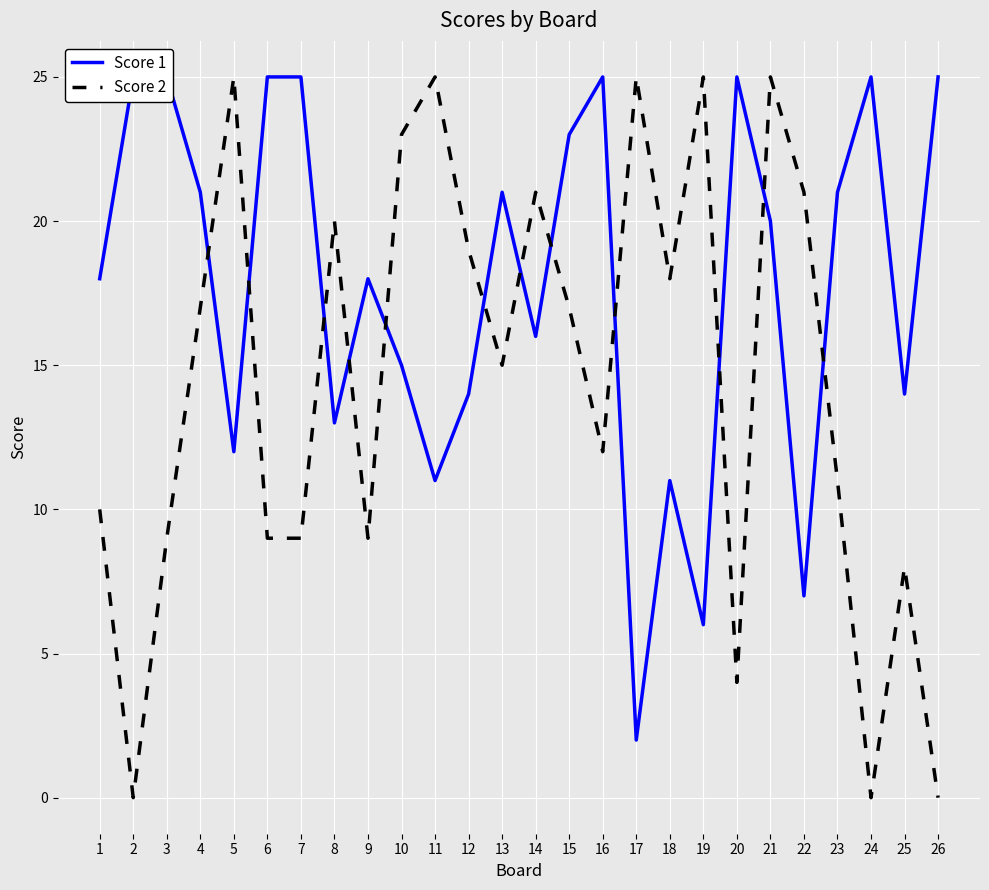

List the series in order of their peak value, lowest first.

Score 1, Score 2